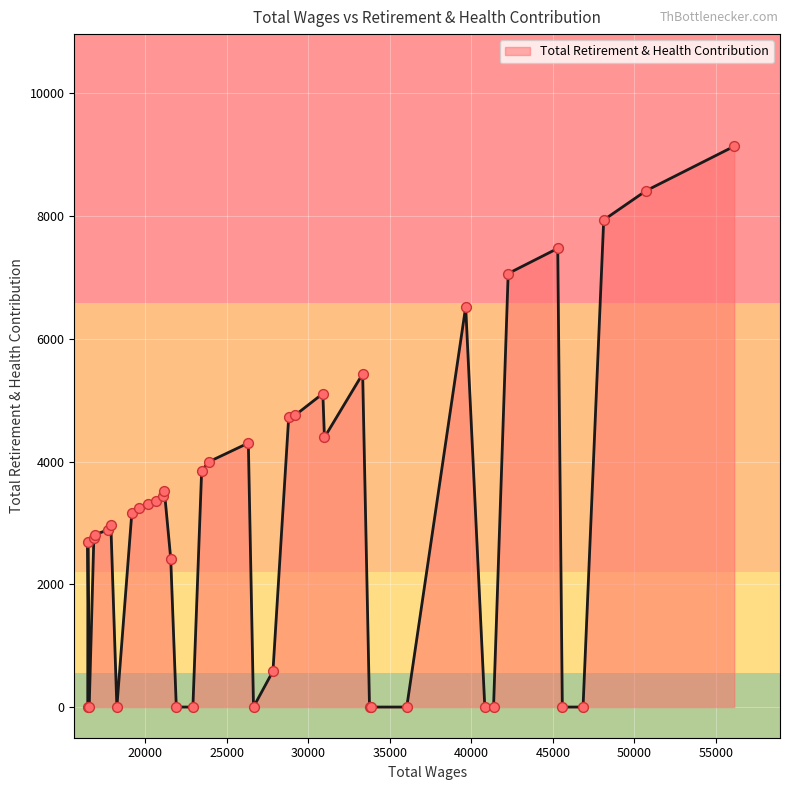

What is the difference between the maximum and minimum values?

9136